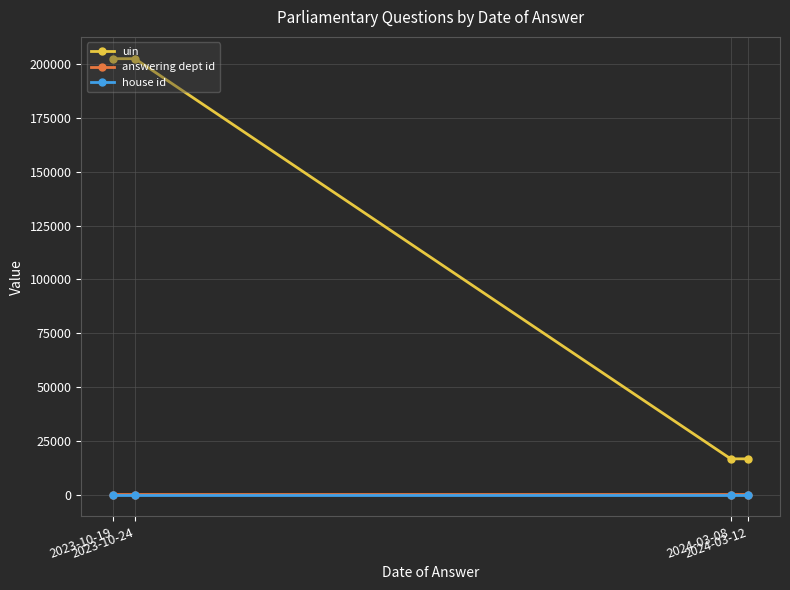

True or false: uin and answering dept id cross at least once.

False